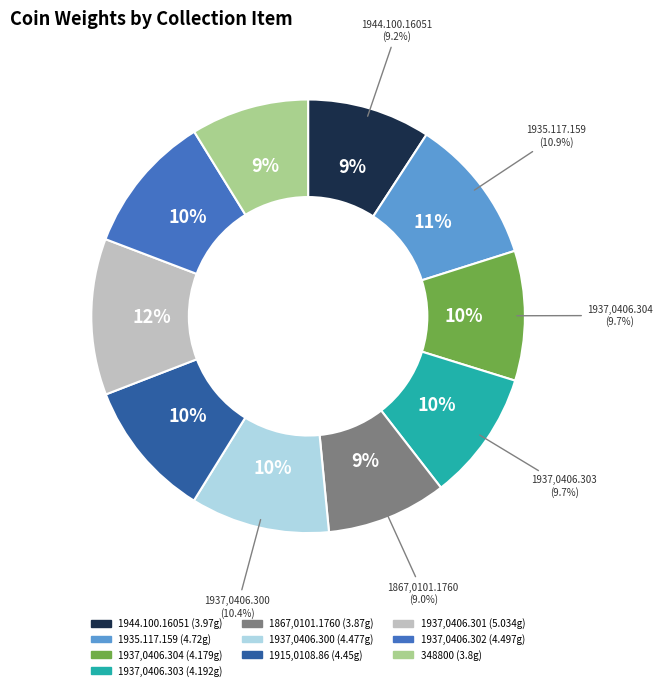

Count the number of slices in the pie.

10